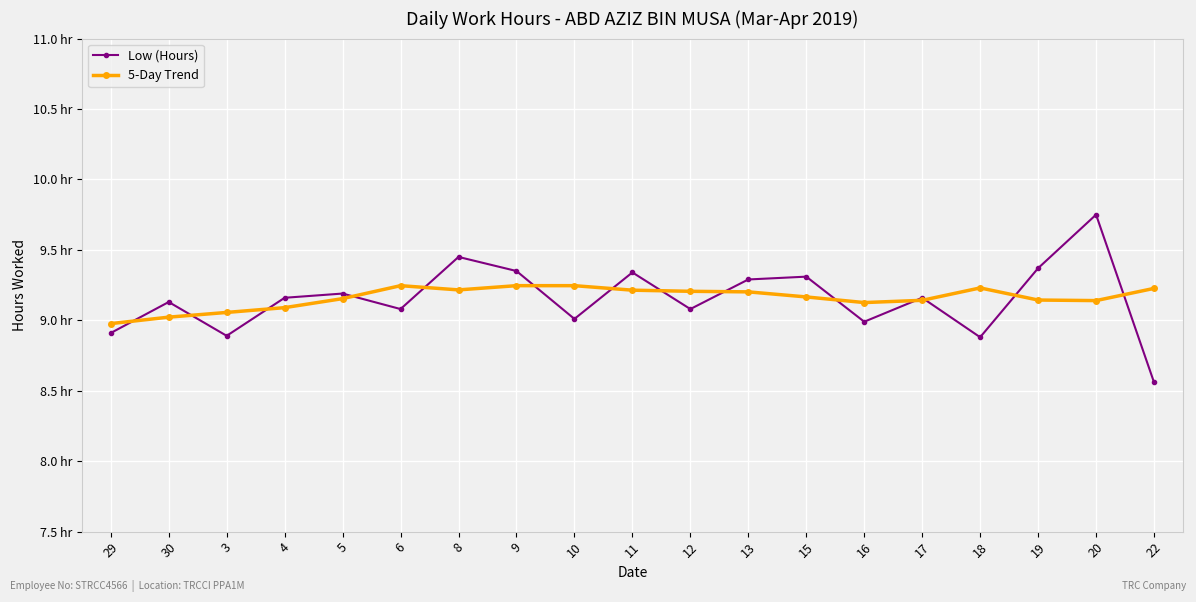

Is this an area chart (filled region under the line)?

No